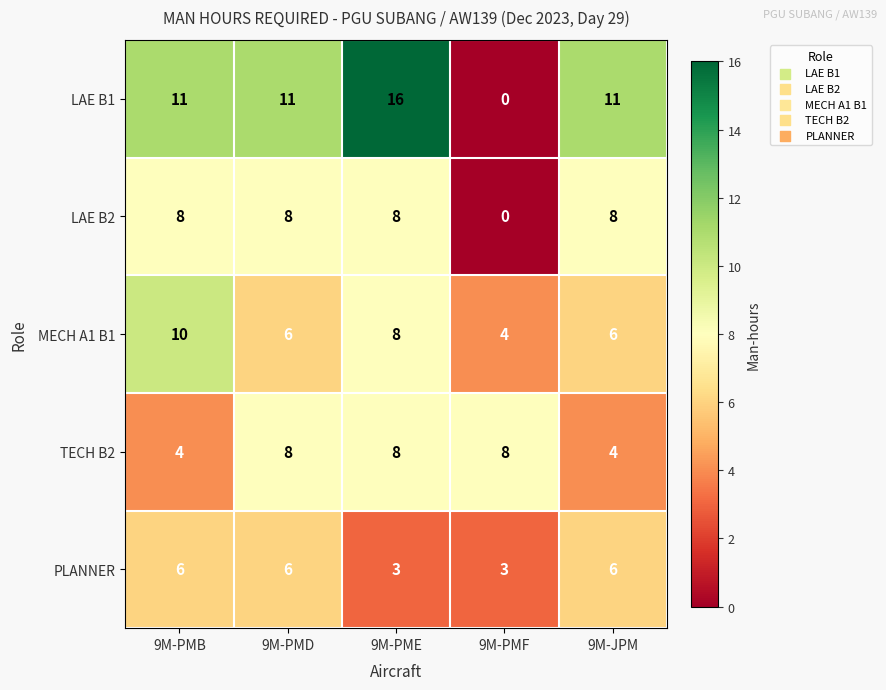

Count the number of data series in this chart.

5